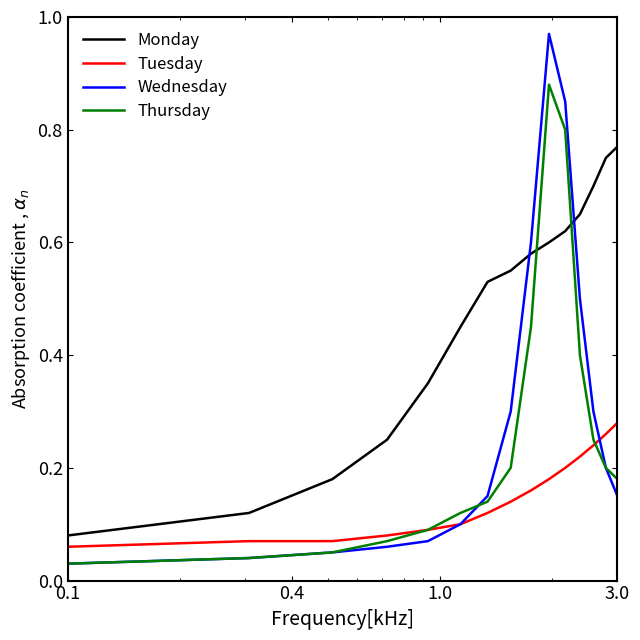

List the series in order of their peak value, lowest first.

Tuesday, Monday, Thursday, Wednesday